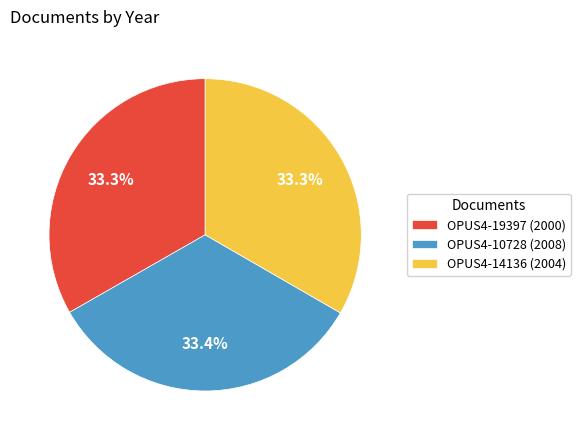

Is there any slice that represents more than half of the pie?

No